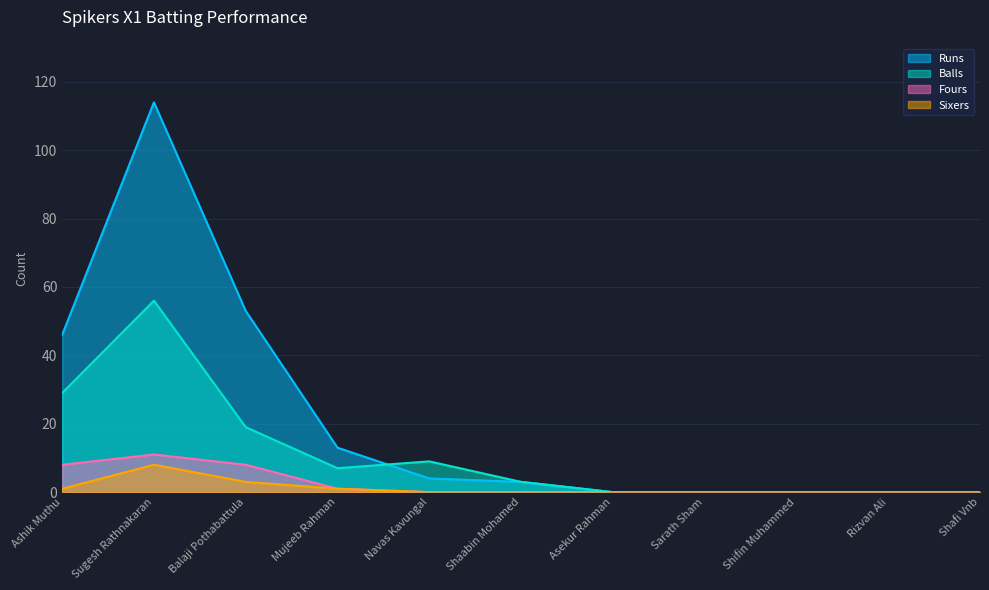

What is the difference between the second highest and second lowest values in the Fours series?

8